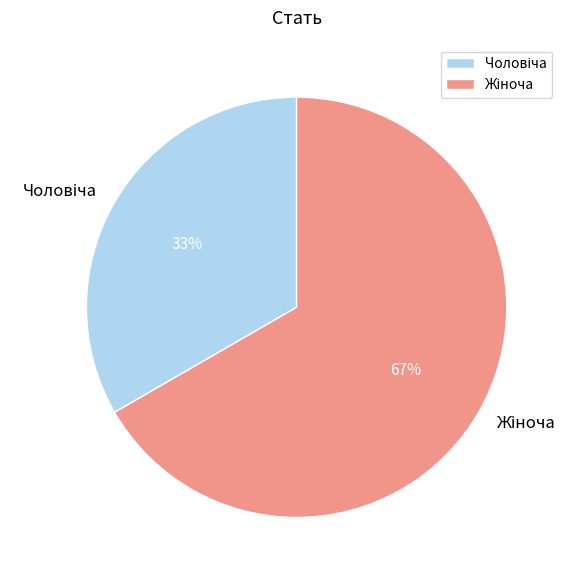

Does any single category account for the majority?

Yes